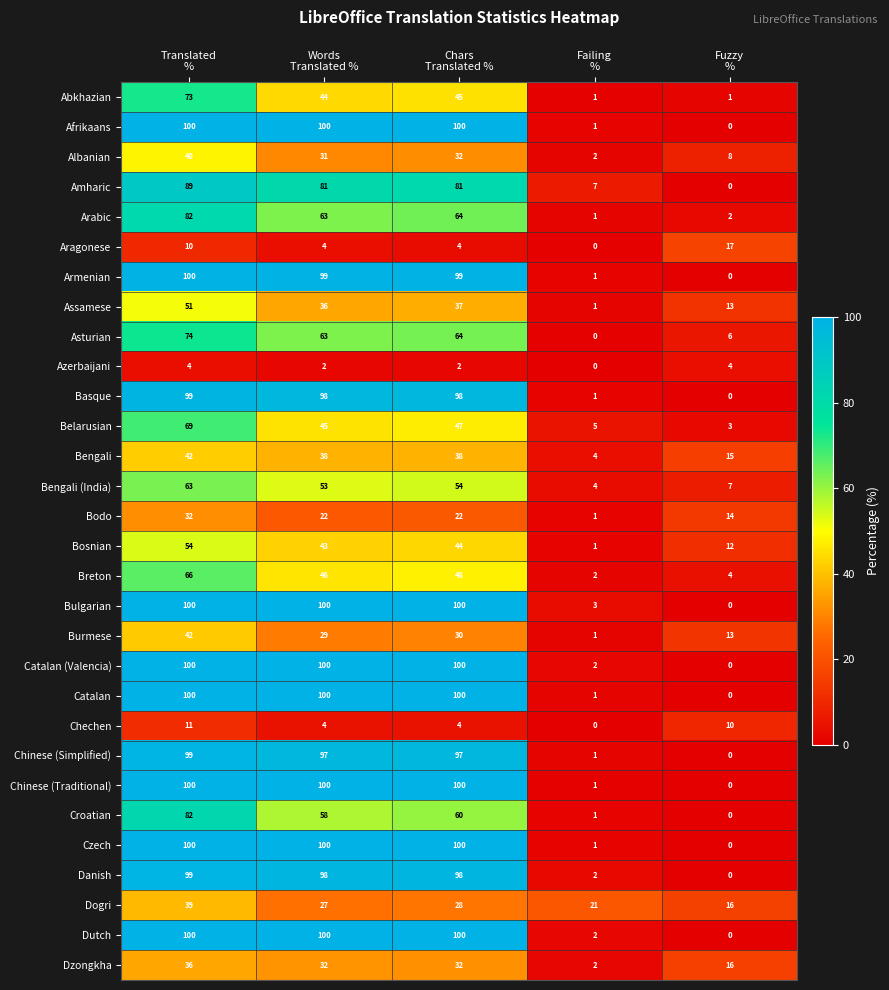

What is the average value of the Afrikaans series?

60